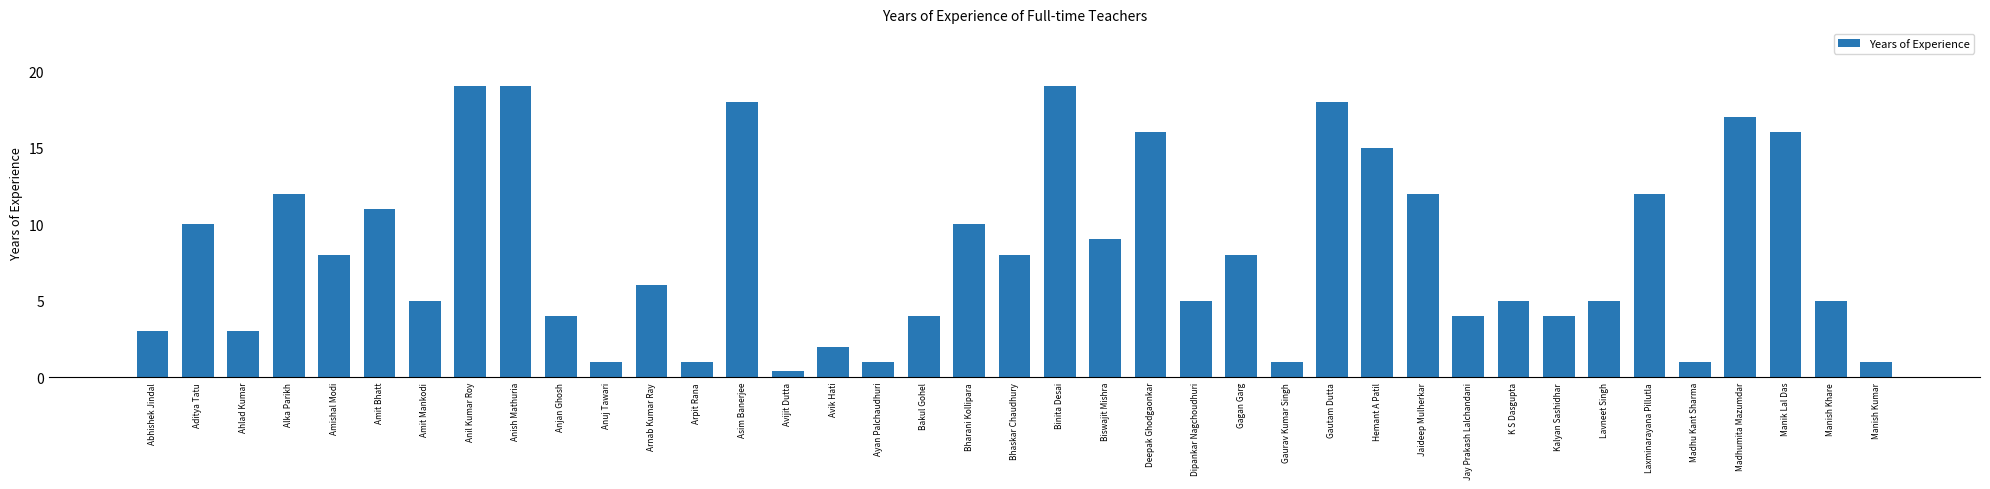

At which category does the chart reach its minimum across all series?

Avijit Dutta